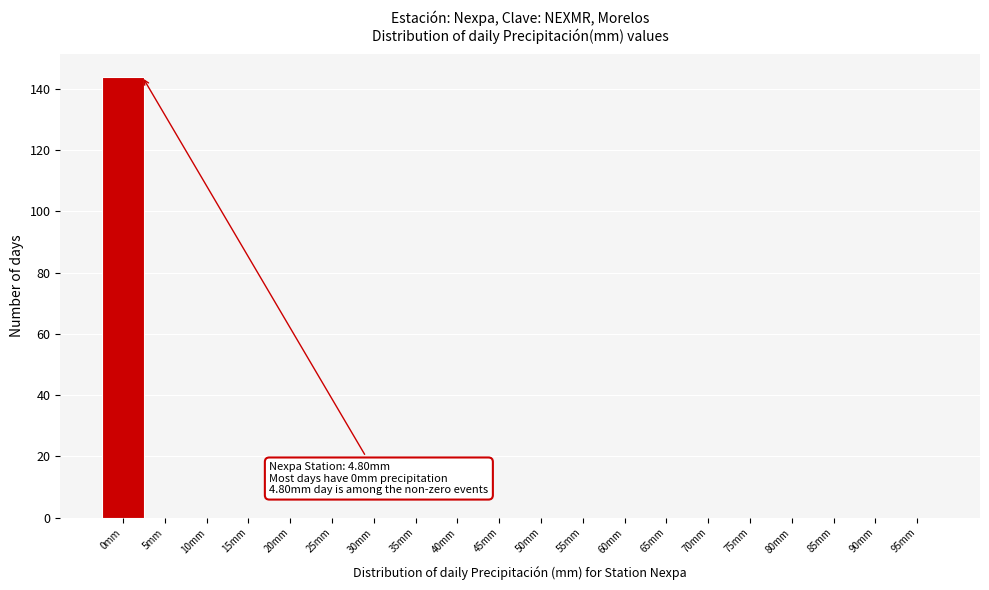

Reading left to right, what are all the values shown in this chart?

0mm=144	5mm=0	10mm=0	15mm=0	20mm=0	25mm=0	30mm=0	35mm=0	40mm=0	45mm=0	50mm=0	55mm=0	60mm=0	65mm=0	70mm=0	75mm=0	80mm=0	85mm=0	90mm=0	95mm=0